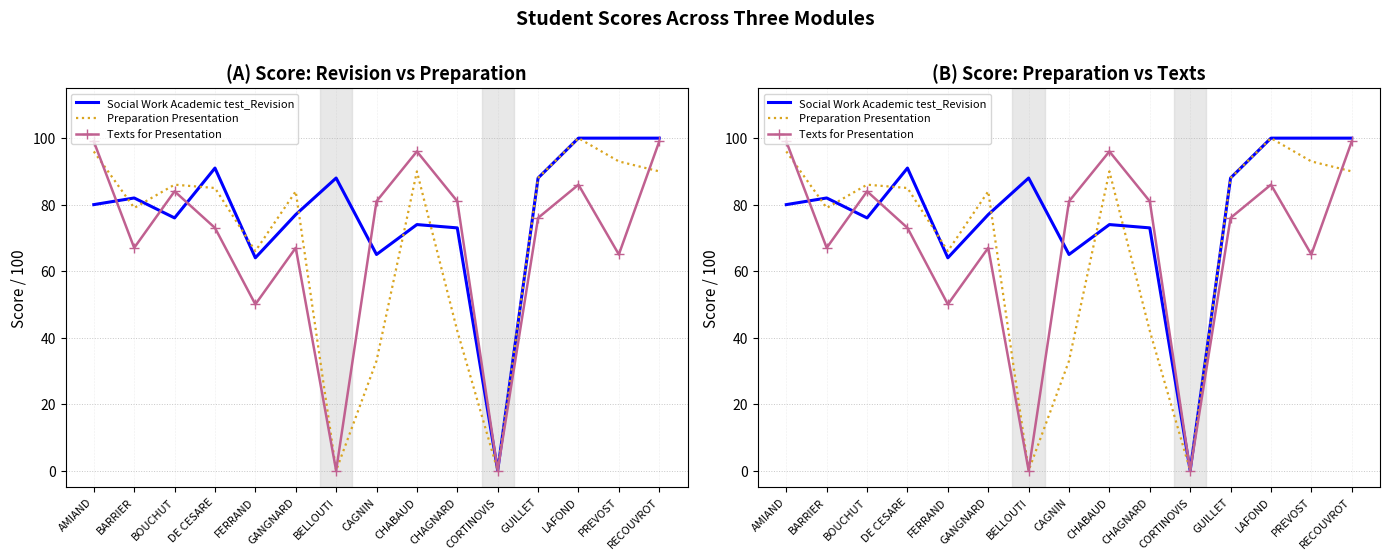

Which series has the largest range (max minus min)?

Social Work Academic test_Revision